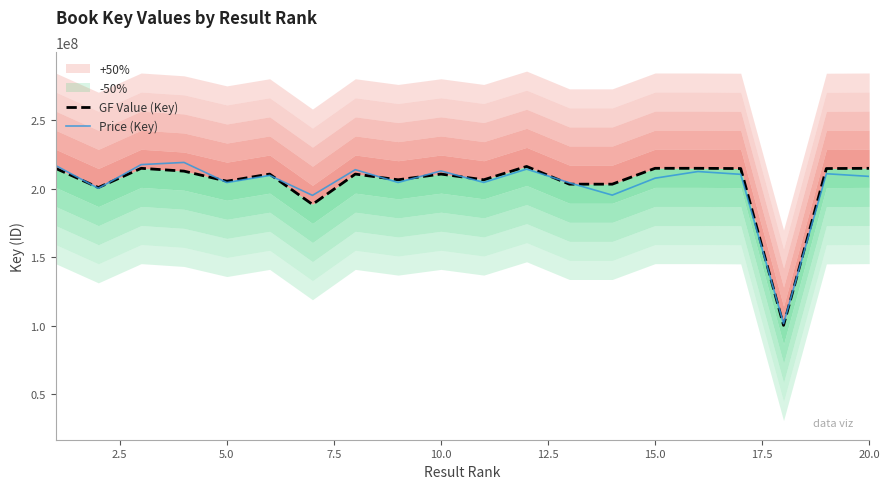

How many times do Price (Key) and GF Value (Key) cross each other?

11